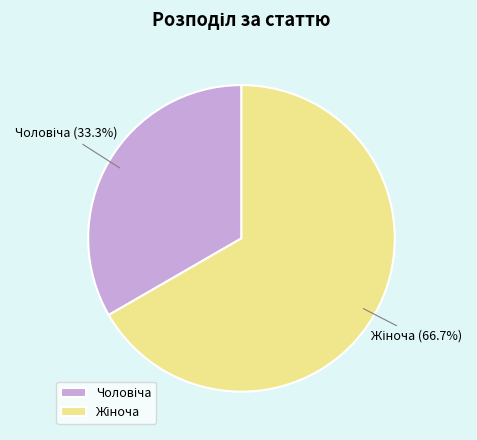

Is there a majority slice in this chart?

Yes